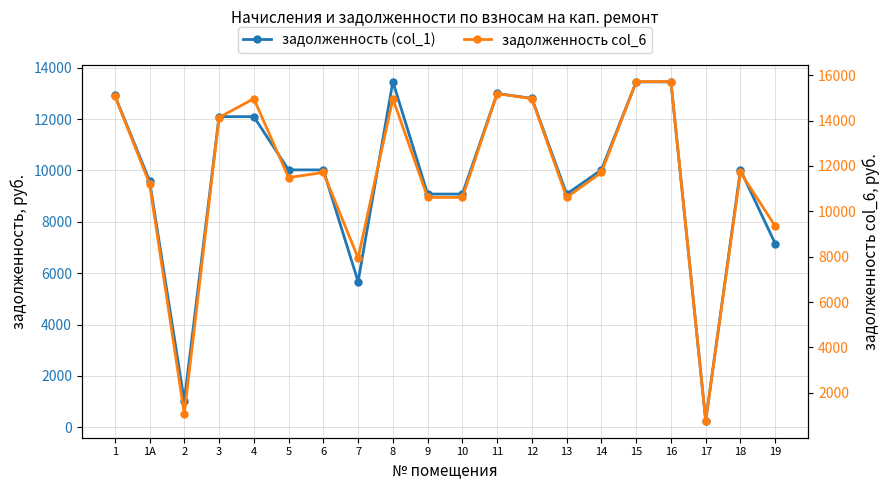

What is the value of the задолженность col_6 point at the 7th from the left?

11713.7